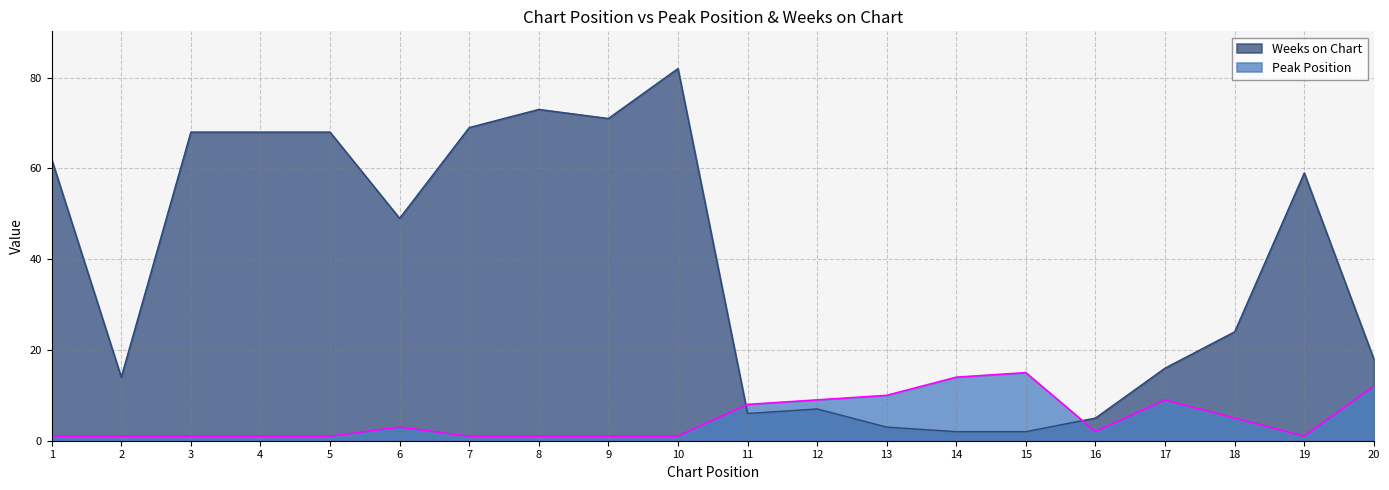

What value does the Peak Position series have at 18?

5